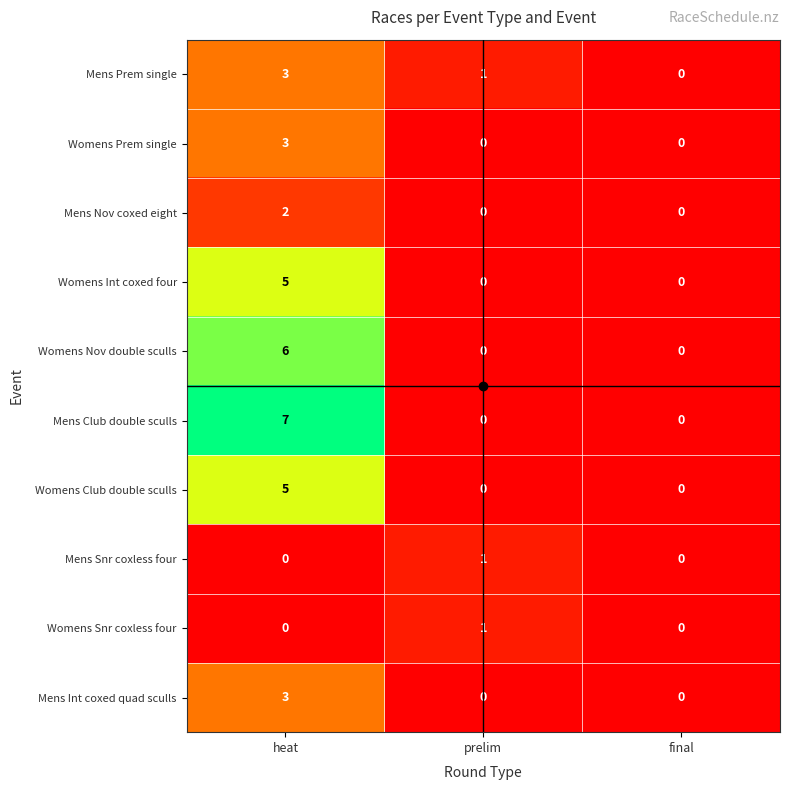

At which category is the sum across all series the highest?

heat